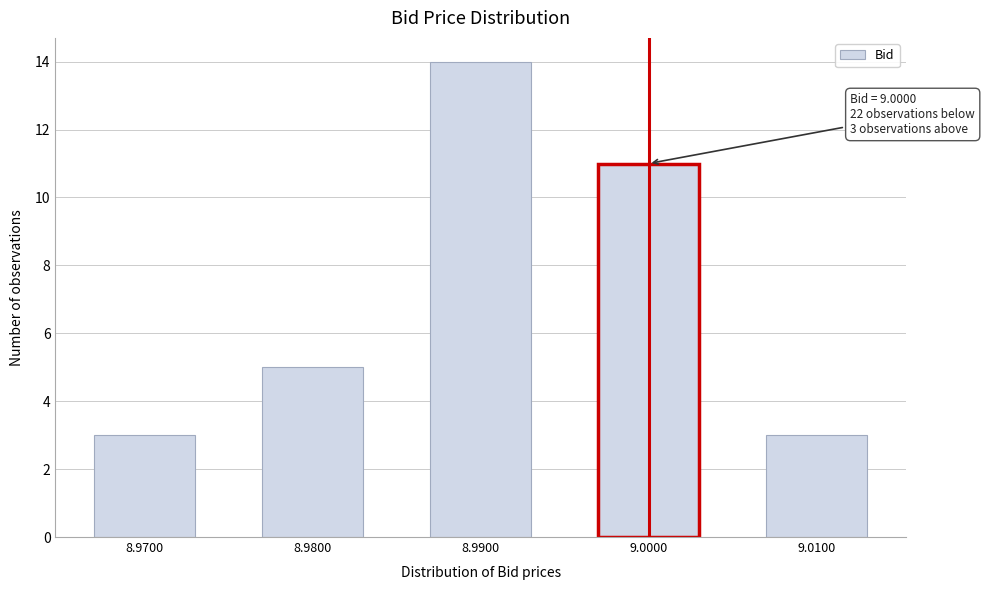

Reading right to left, list all the values displayed in this chart.

9.0100=3	9.0000=11	8.9900=14	8.9800=5	8.9700=3